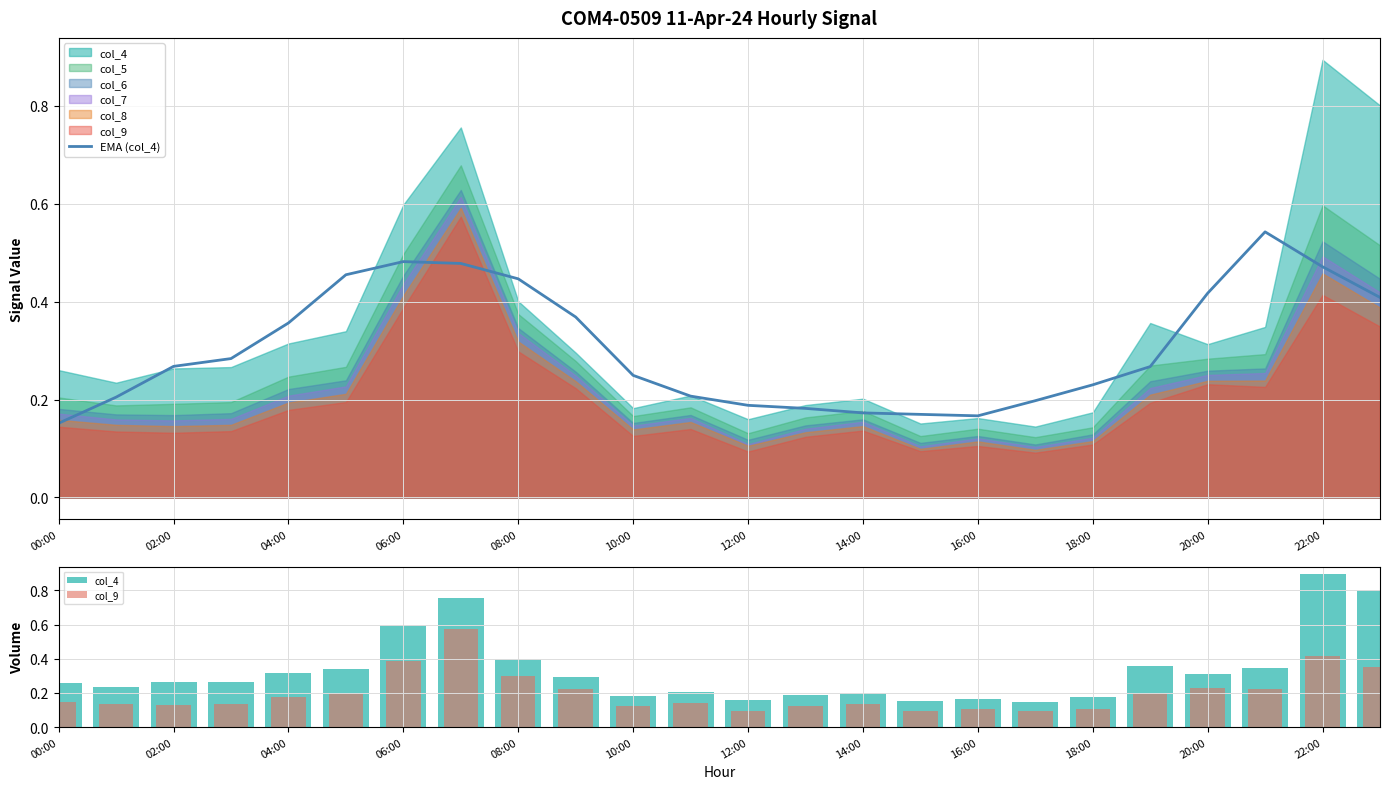

What position from the right is 14:00?

10